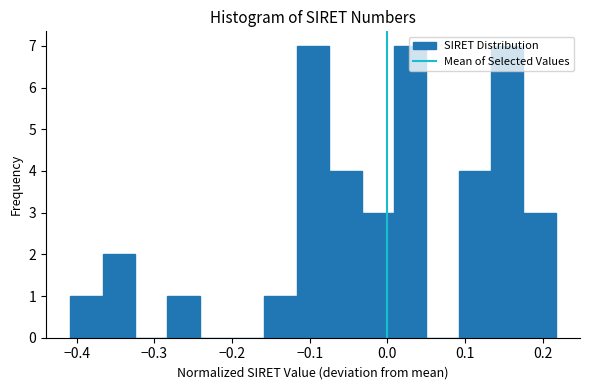

Reading left to right, transcribe this chart: for each bar, give the range it covers on the x-axis and its height. Neither the bar edges nor the heights are printed on the chart, so give them approximately, as read against the axes.

-0.41 to -0.37: 1
-0.37 to -0.32: 2
-0.32 to -0.28: 0
-0.28 to -0.24: 1
-0.24 to -0.20: 0
-0.20 to -0.16: 0
-0.16 to -0.12: 1
-0.12 to -0.07: 7
-0.07 to -0.03: 4
-0.03 to 0.01: 3
0.01 to 0.05: 7
0.05 to 0.09: 0
0.09 to 0.13: 4
0.13 to 0.18: 7
0.18 to 0.22: 3